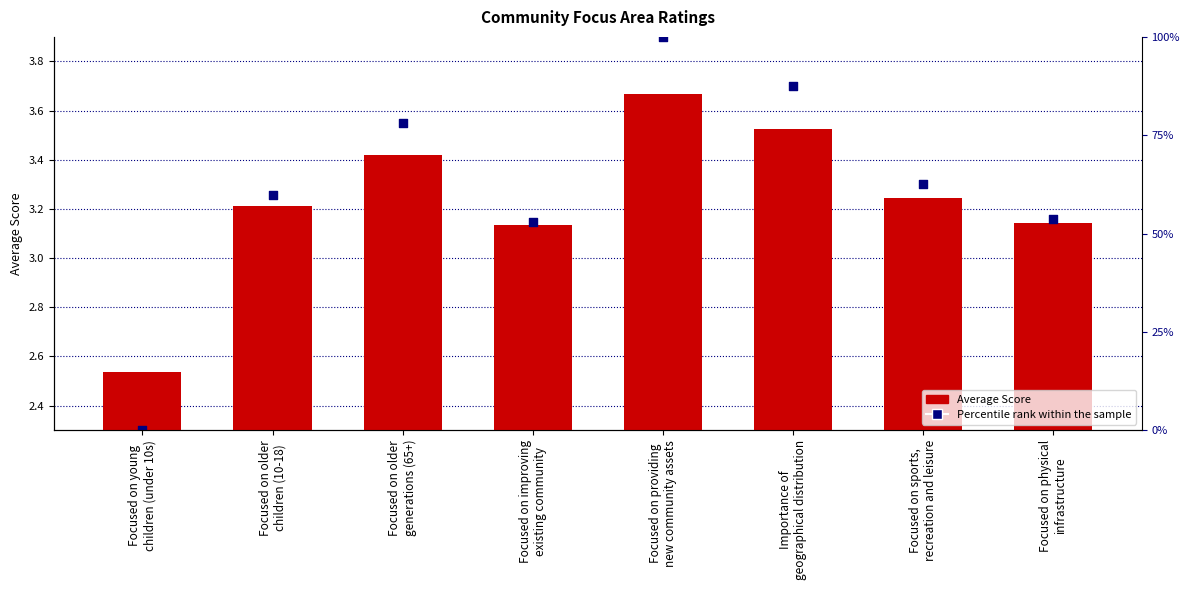

At how many categories does at least one series exceed 3?

7